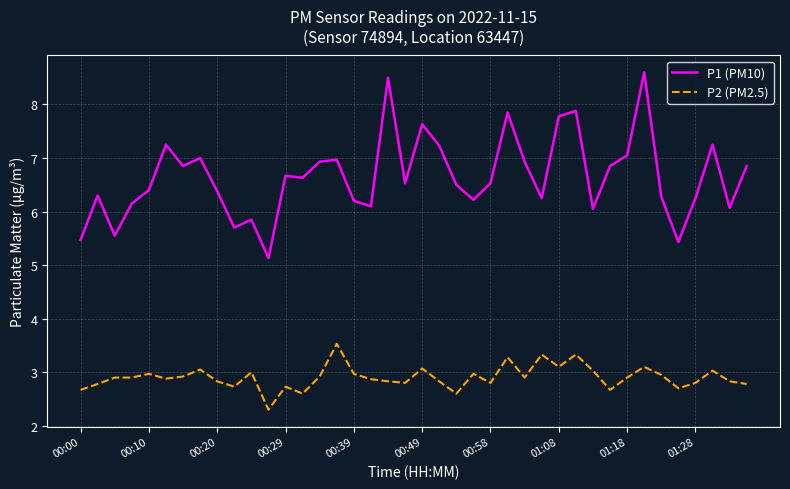

Rank the series by their maximum value, from lowest to highest.

P2 (PM2.5), P1 (PM10)